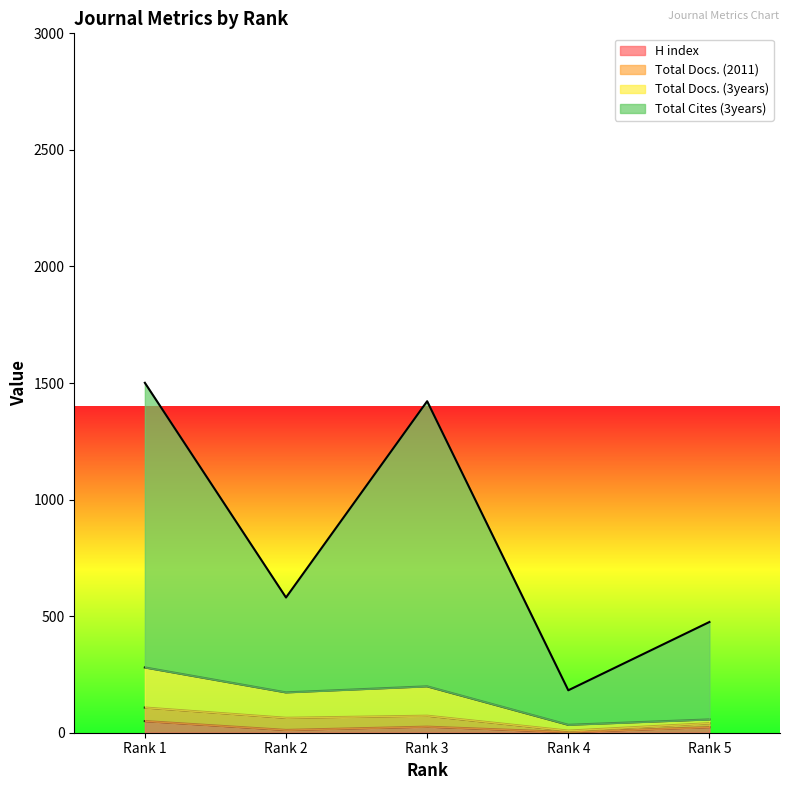

Is the value of H index at Rank 2 greater than the value of Total Cites (3years) at Rank 1?

No